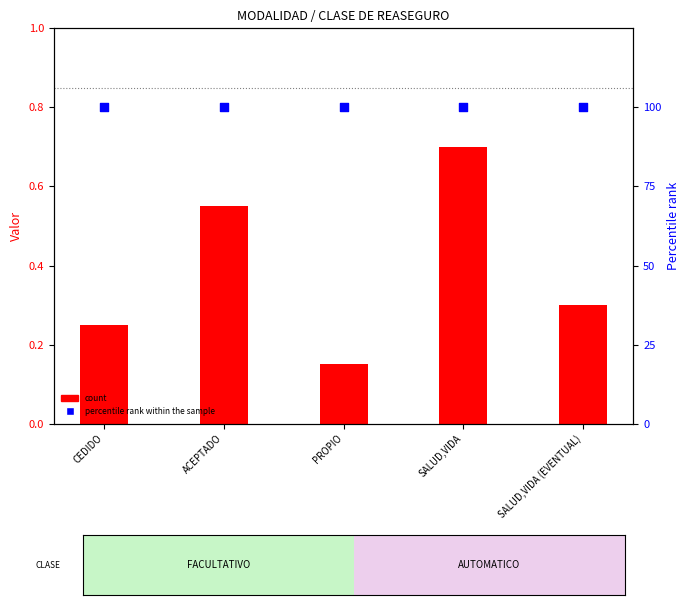

At how many categories does at least one series exceed 69?

5